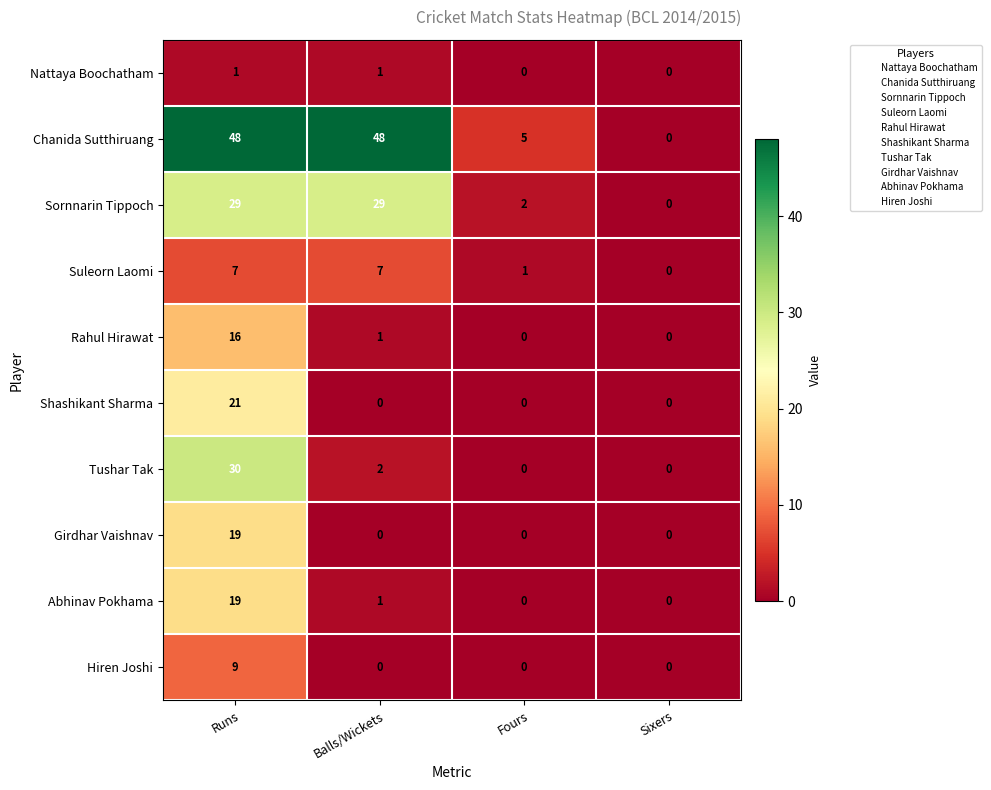

Count the Girdhar Vaishnav values in the range 0 to 19.

4